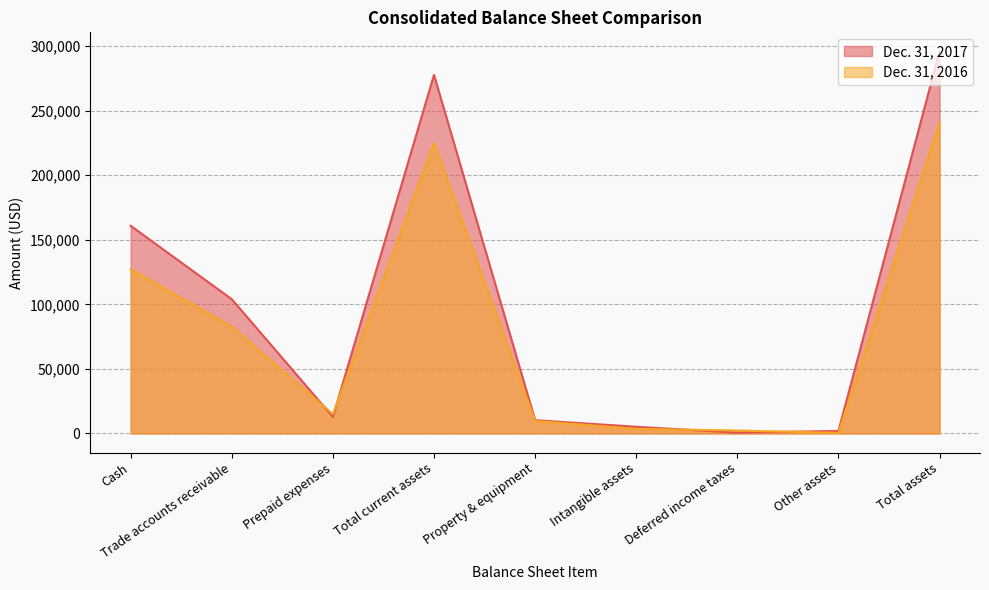

What is the difference between the maximum and minimum values in the Dec. 31, 2017 series?

295064